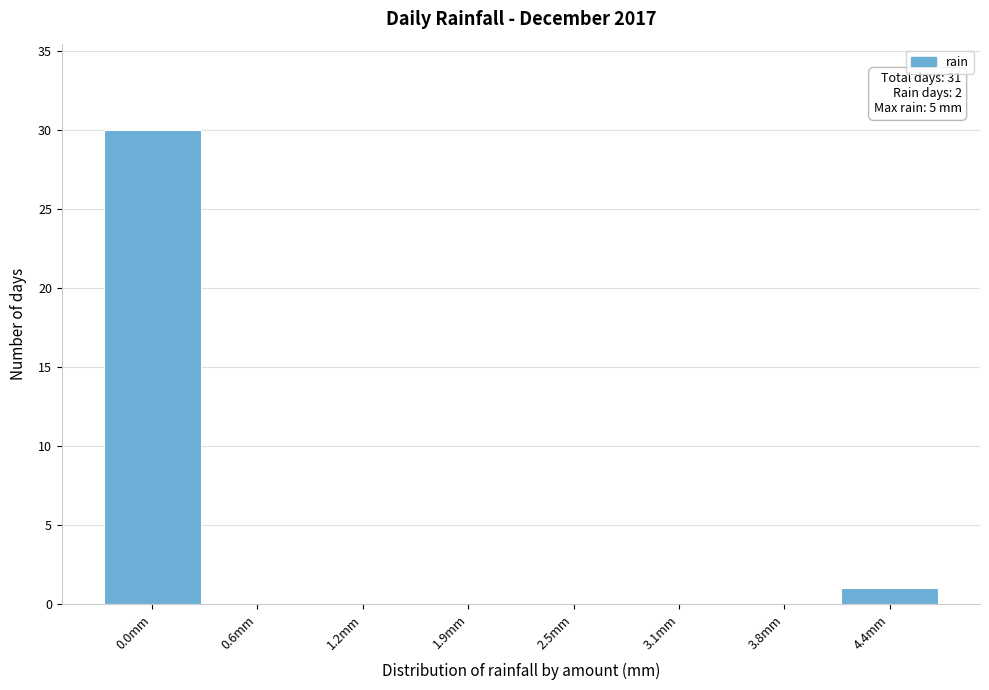

Reading right to left, list all the values displayed in this chart.

4.4mm=1	3.8mm=0	3.1mm=0	2.5mm=0	1.9mm=0	1.2mm=0	0.6mm=0	0.0mm=30